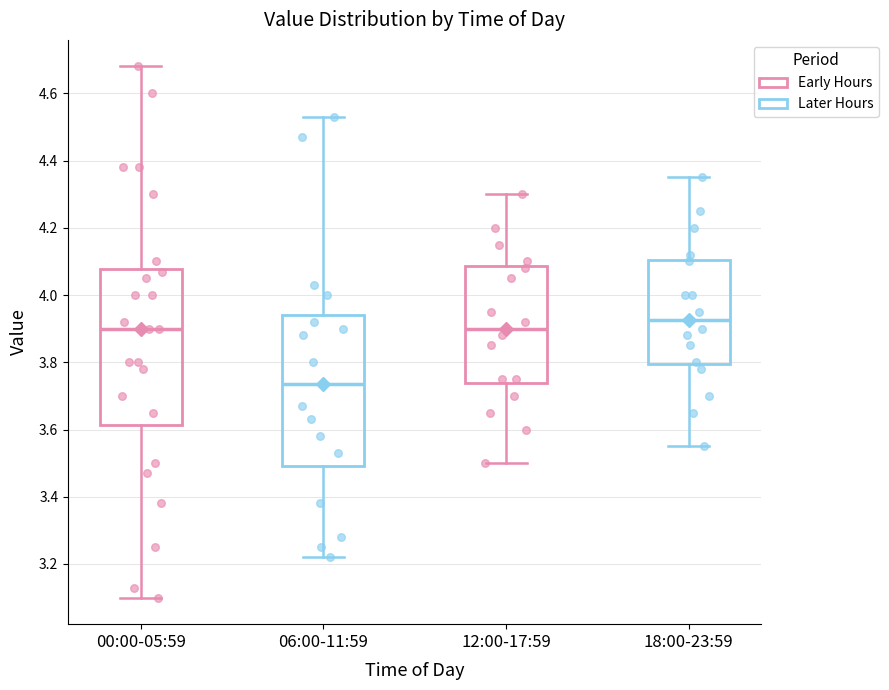

Where does the upper whisker of the box for 18:00-23:59 end on the y-axis? The values are not printed on the chart, so give them approximately, as read against the axis.

4.36